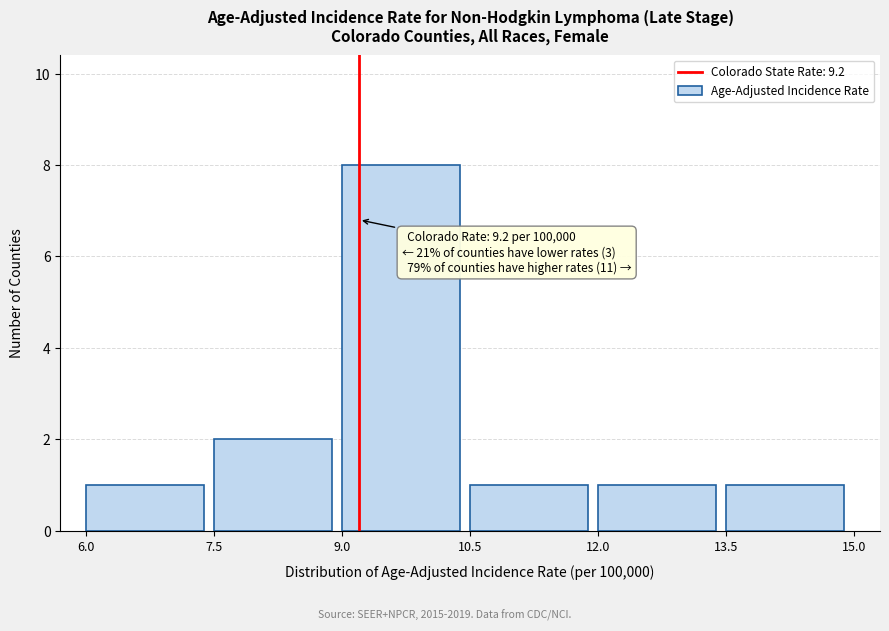

Which range on the x-axis has the tallest bar?

9.0 to 10.5